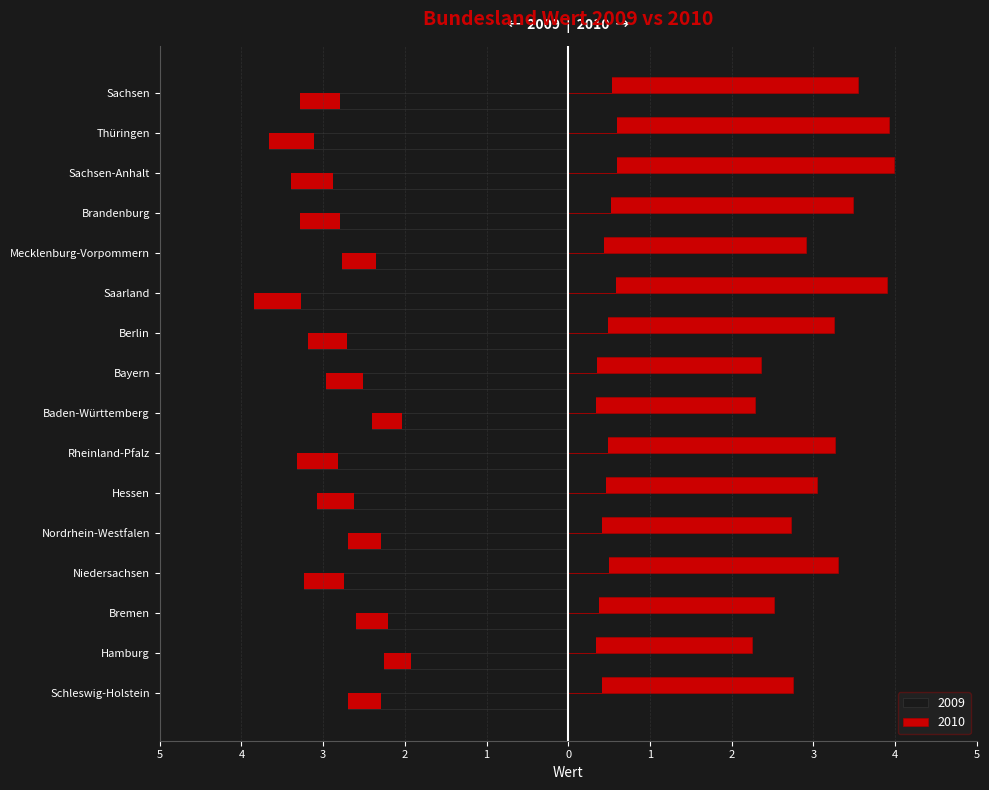

What are all the series names shown in the legend?

2009, 2010